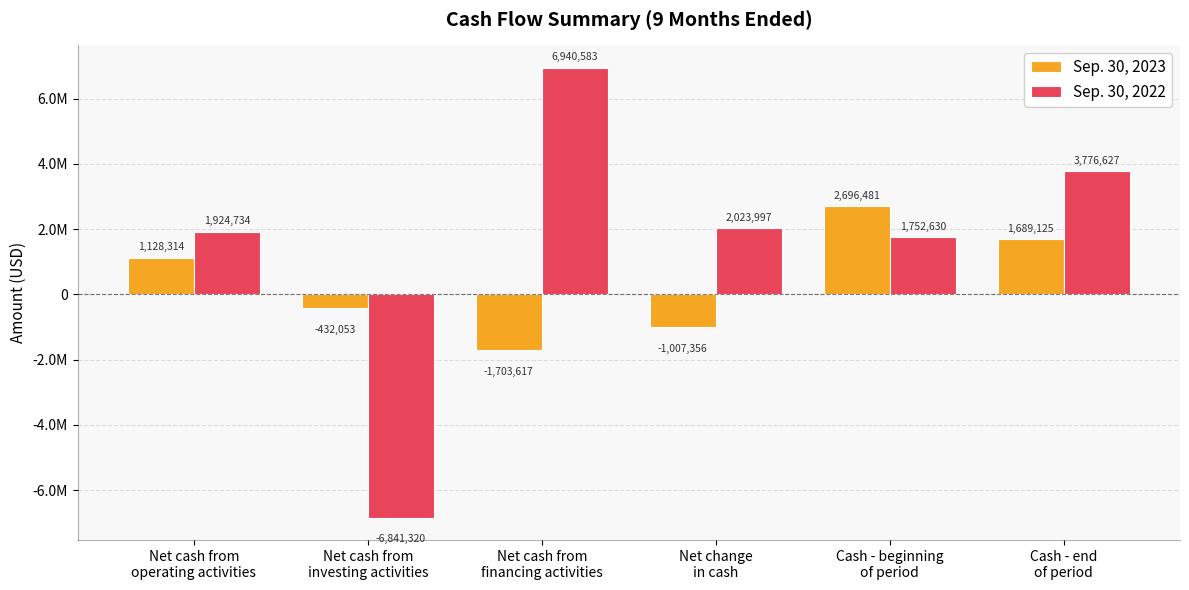

Rank the series by their average value, from lowest to highest.

Sep. 30, 2023, Sep. 30, 2022